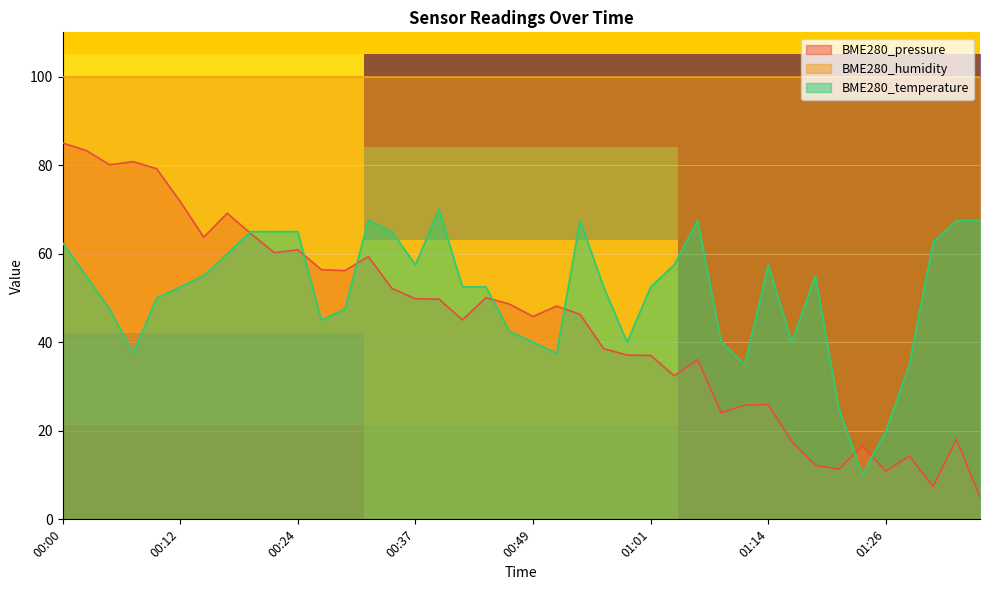

The BME280_pressure series shows 85.4 at 00:24. True or false?

False